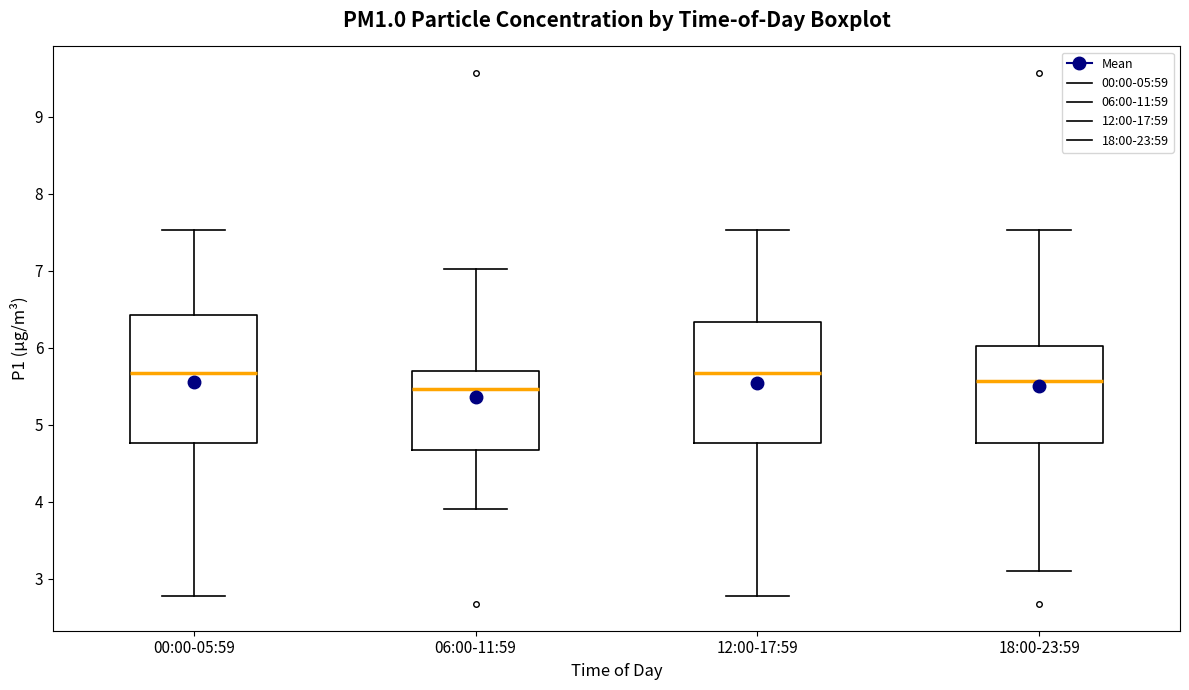

Where does the upper whisker of the box for 00:00-05:59 end on the y-axis? The values are not printed on the chart, so give them approximately, as read against the axis.

7.5